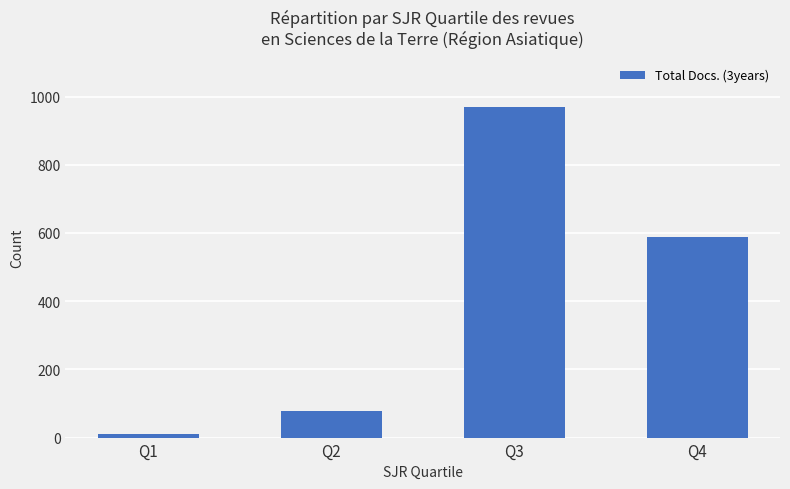

What is the change in value from Q1 to Q4?

+577